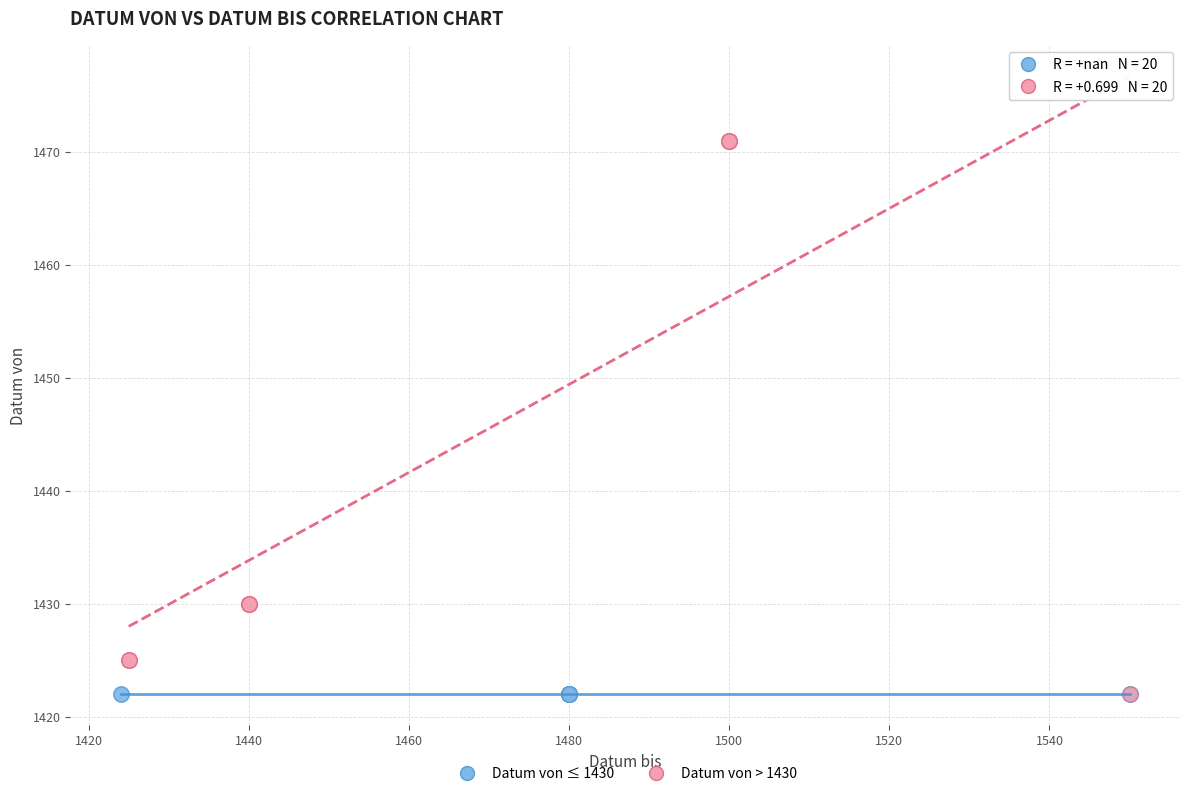

Which series reaches the maximum Y coordinate?

Datum von > 1430